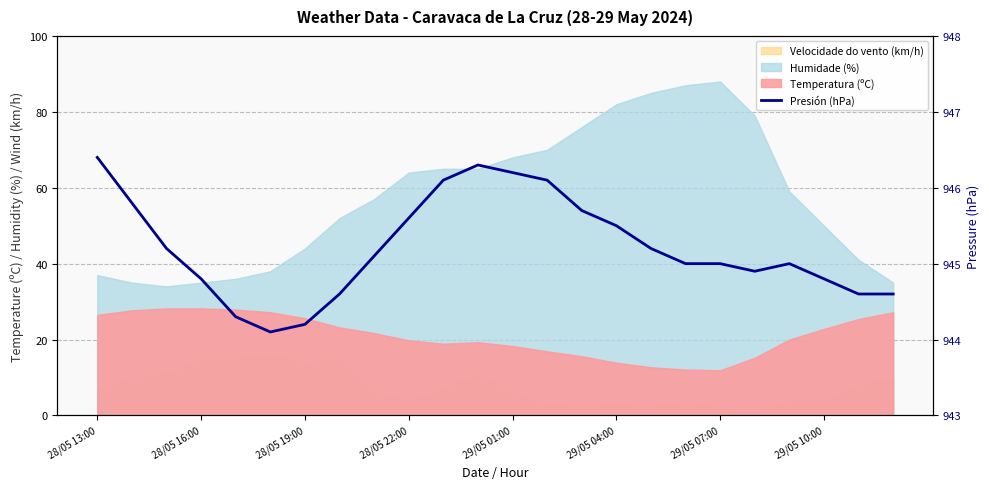

What is the change in value from 29/05 01:00 to 29/05 07:00?

-0.1